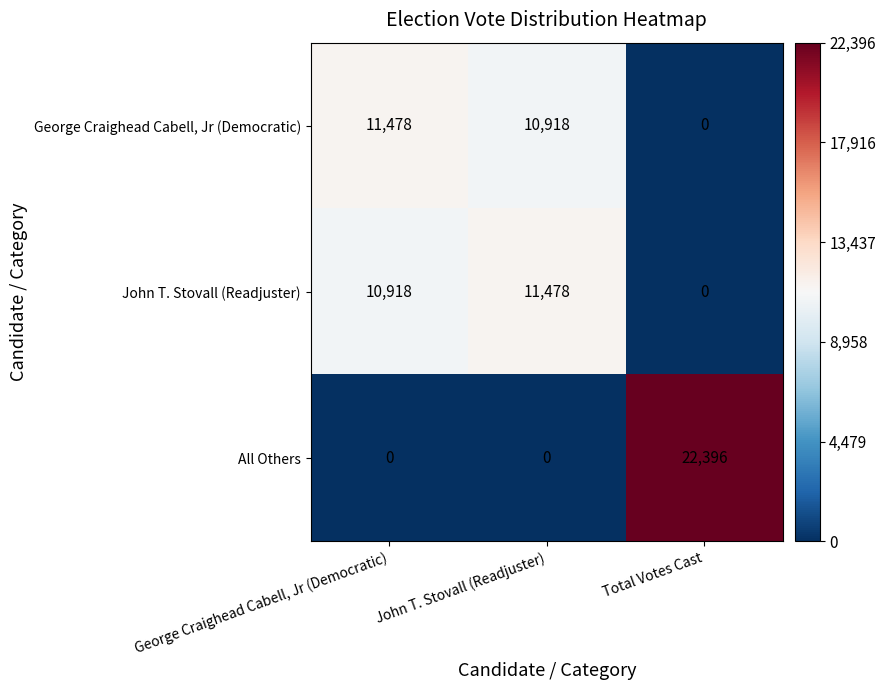

Rank the series at George Craighead Cabell, Jr (Democratic) from lowest to highest value.

All Others, John T. Stovall (Readjuster), George Craighead Cabell, Jr (Democratic)